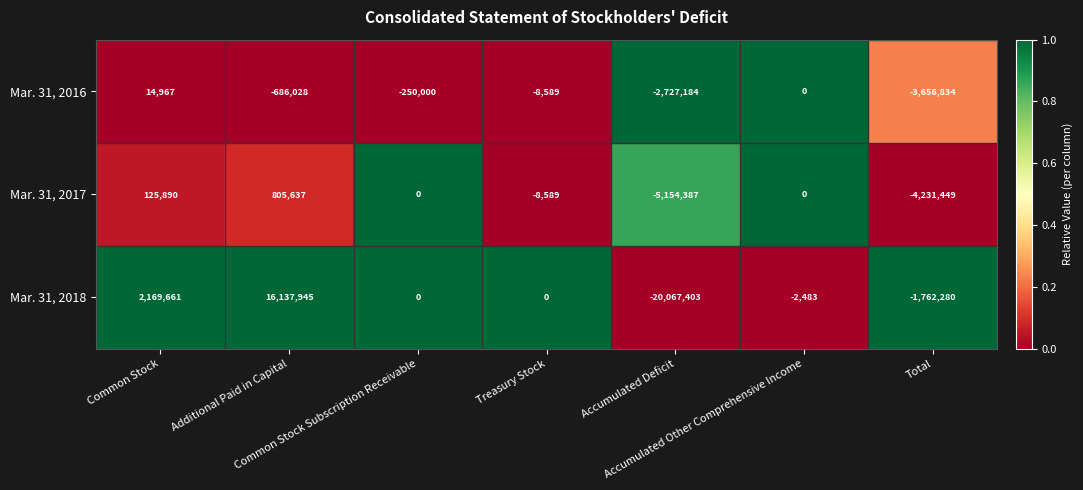

What is the total value across all series at Accumulated Deficit?

-27948974